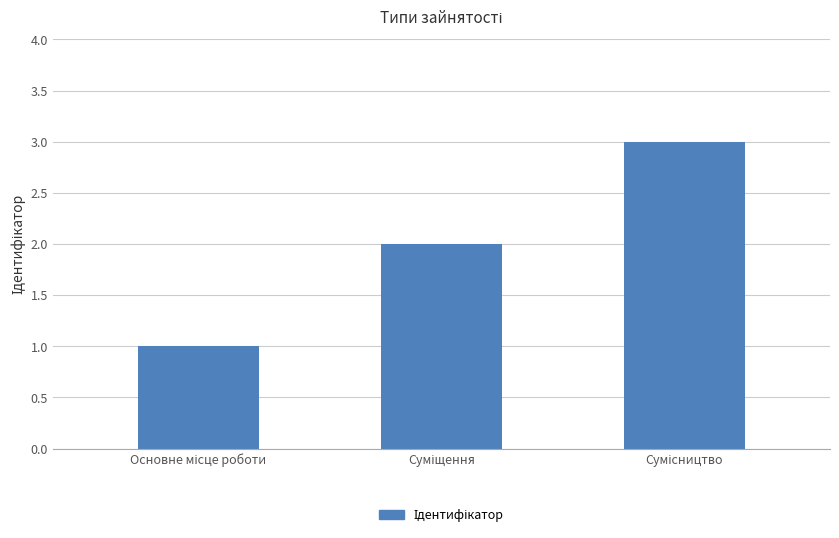

What is the sum of all values?

6